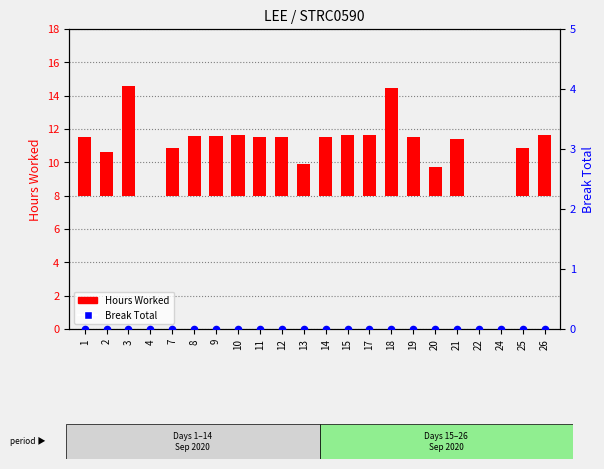

Is the value of Hours Worked at 22 greater than the value of Break Total at 4?

No